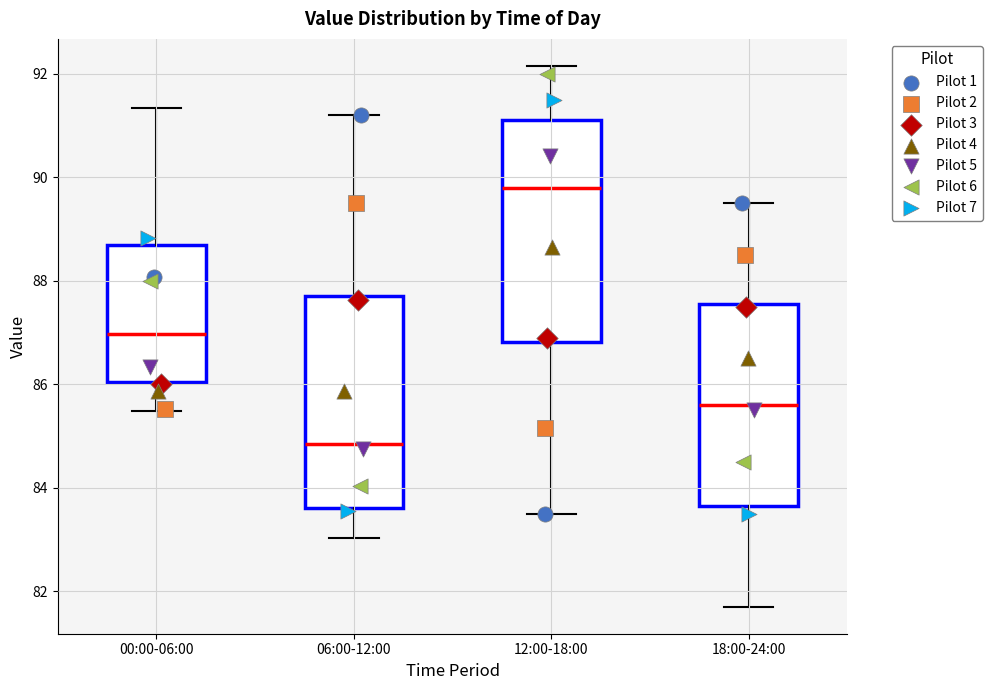

Which box's median line is the lowest?

06:00-12:00